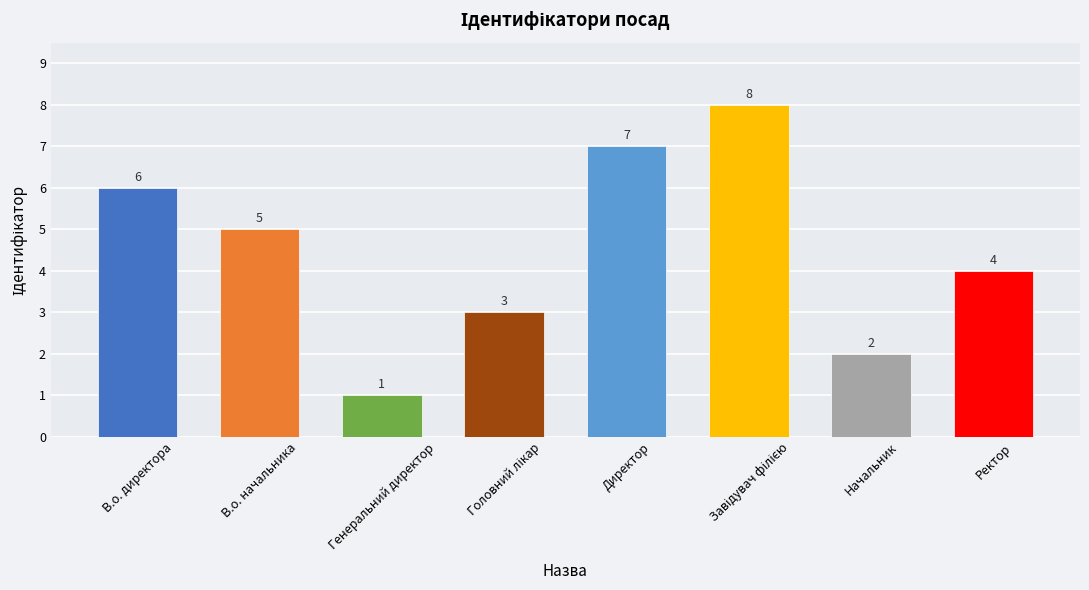

What is the ratio of the value at Генеральний директор to the value at Директор?

0.1